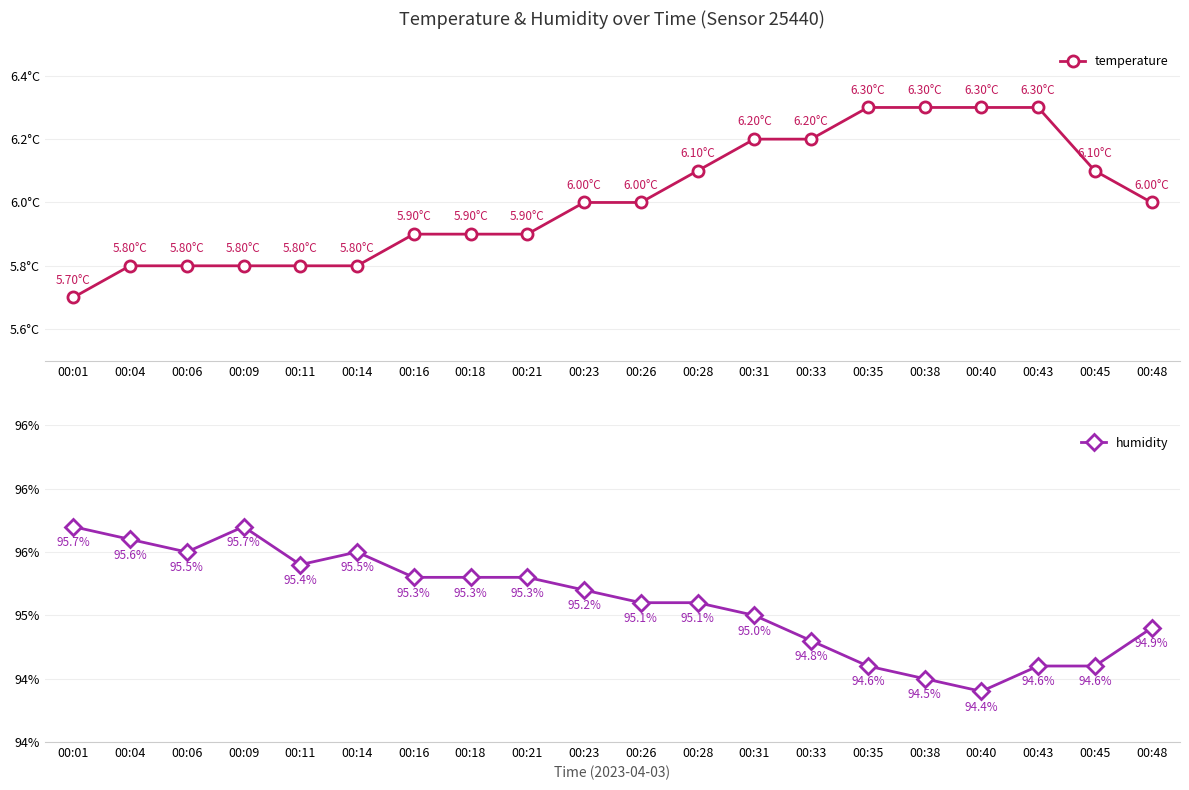

At which category does humidity reach its first local peak?

00:09